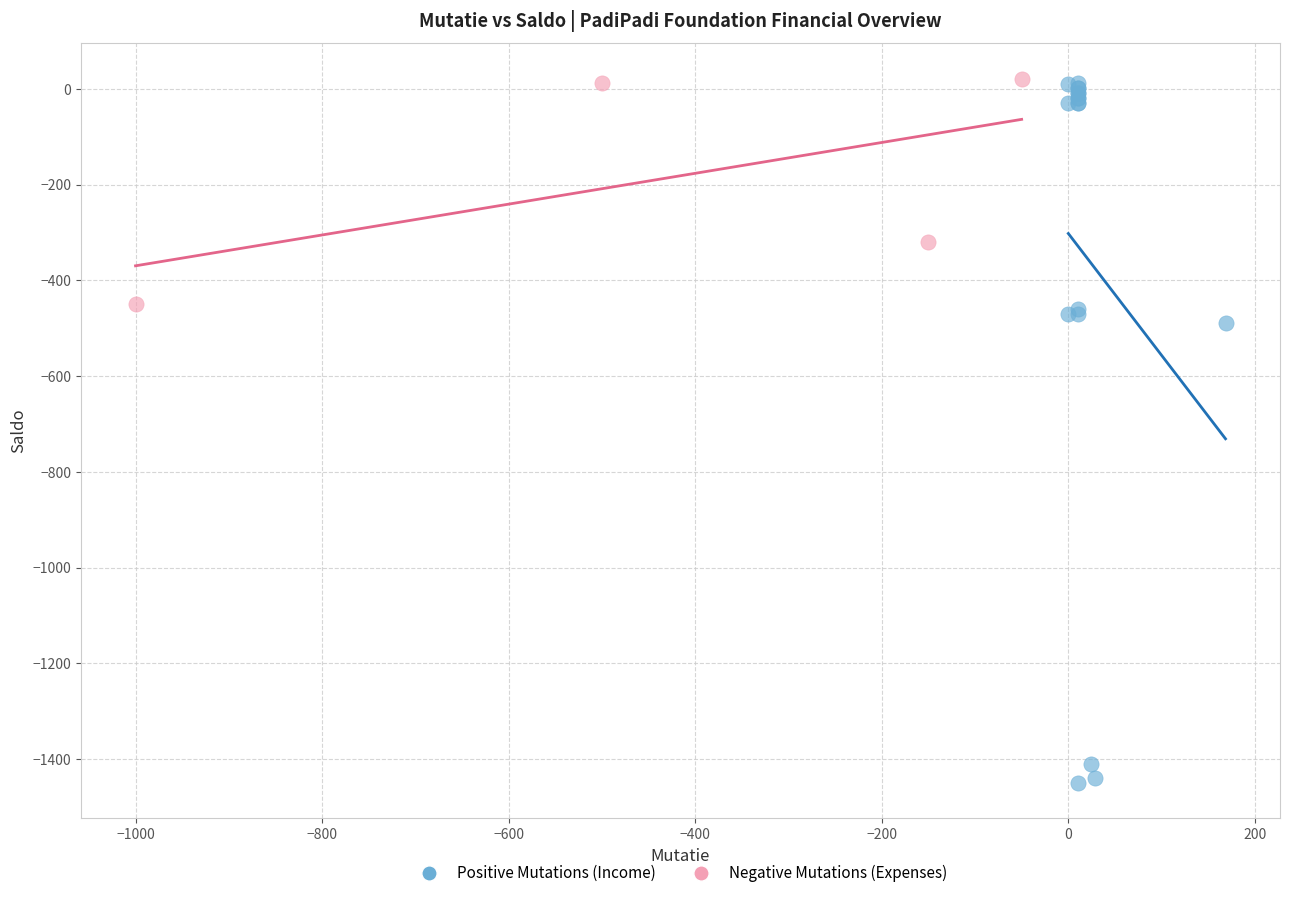

Which series has the largest Y range (max minus min)?

Positive Mutations (Income)